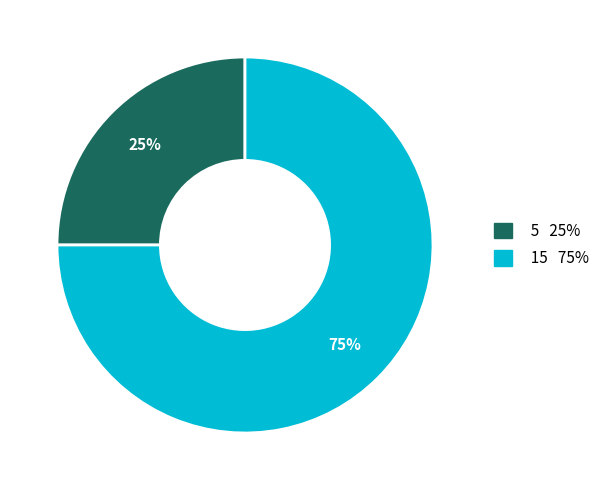

To the nearest percent, what percentage of the pie is 15?

75%